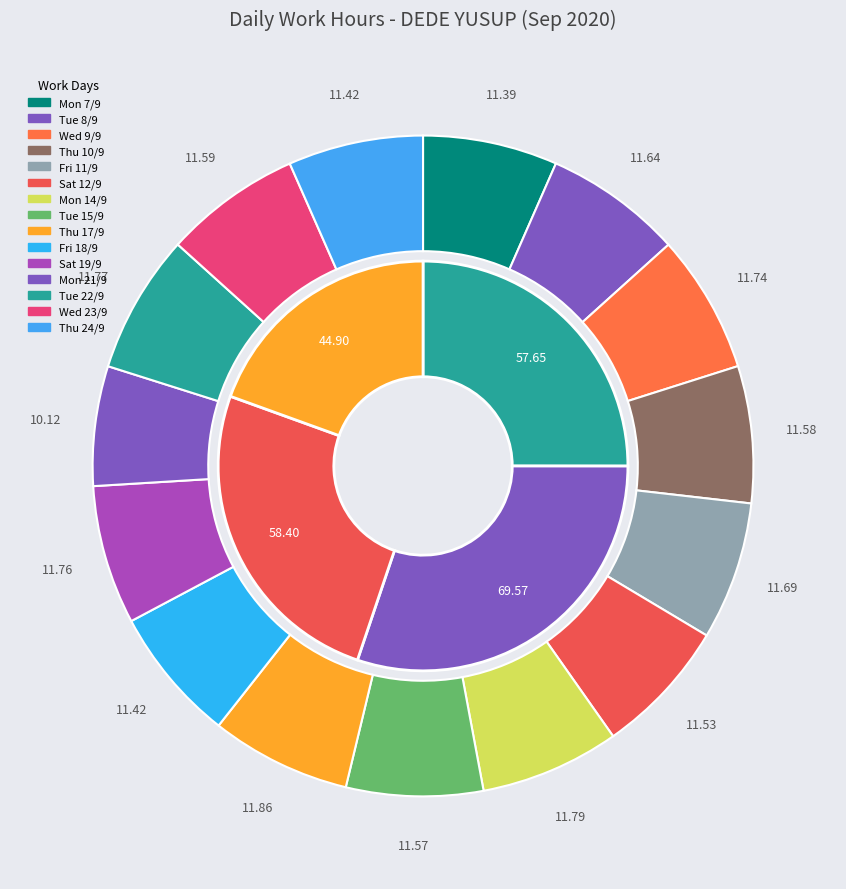

Which category has the biggest portion of the pie?

Thu 17/9